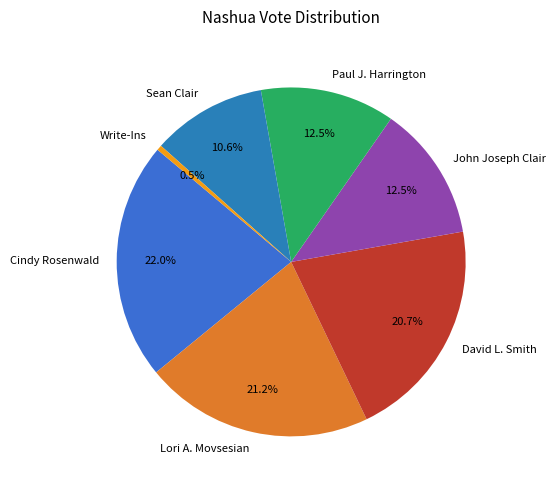

How many segments does this pie chart have?

7